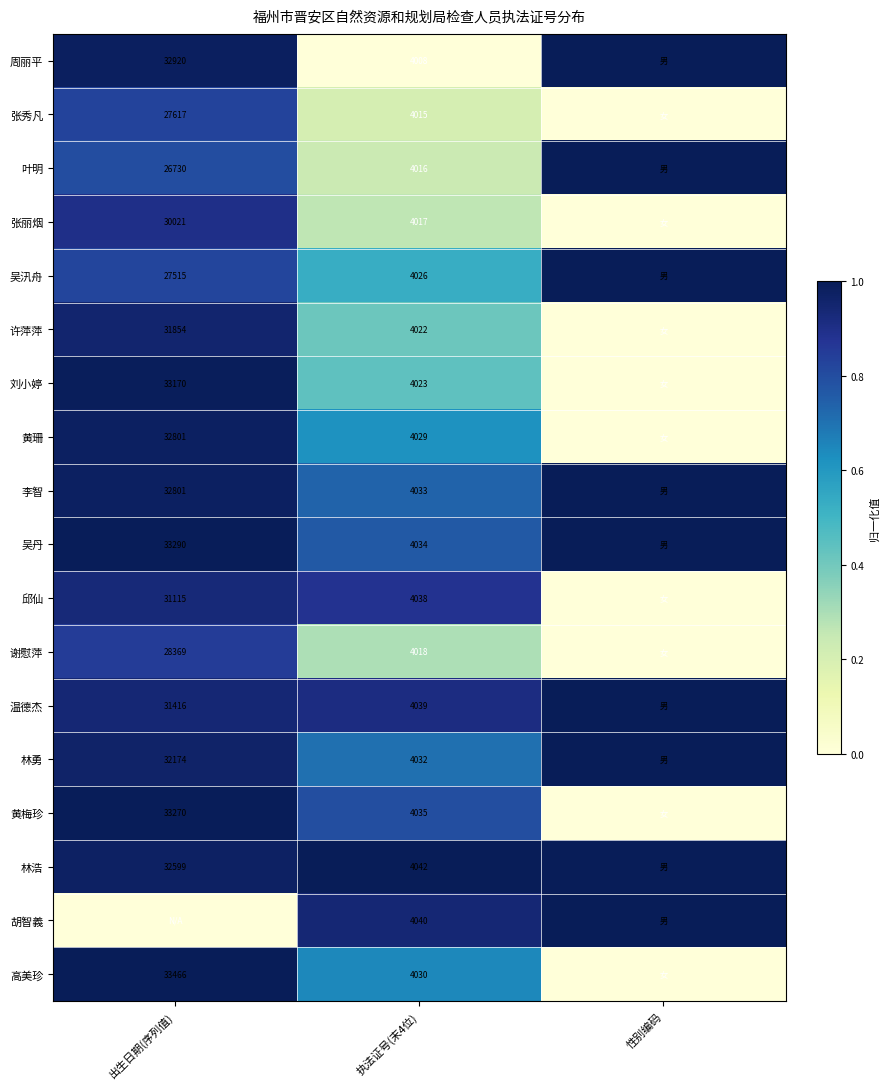

What is the total value across all series at 性别编码?

9.0